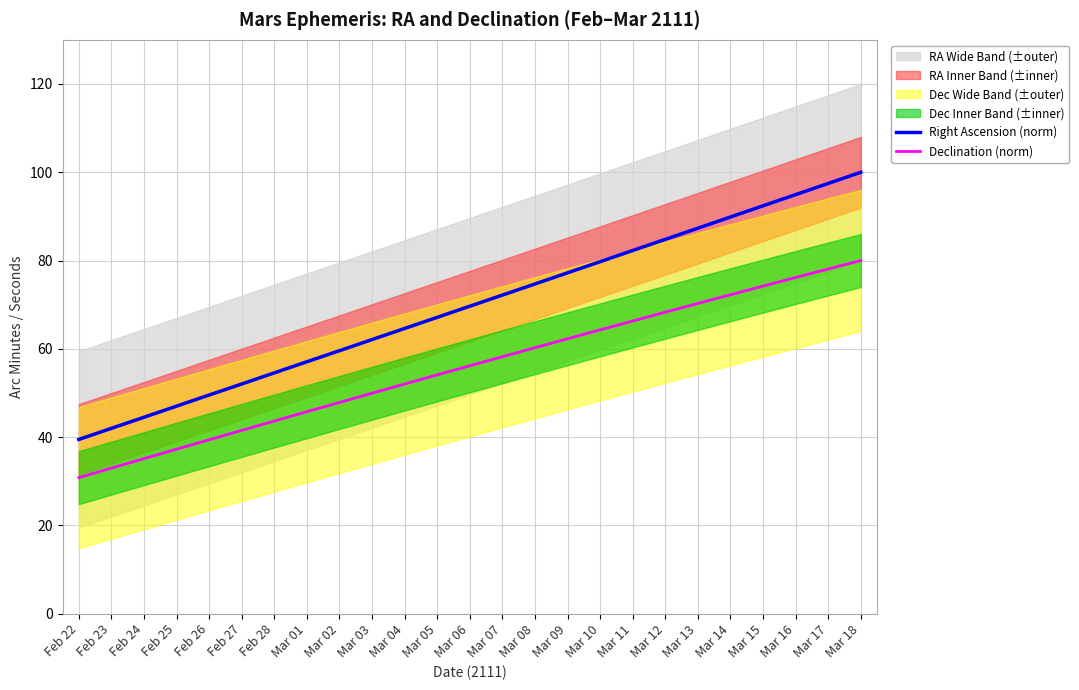

Which series has the widest spread of values?

Right Ascension (norm)